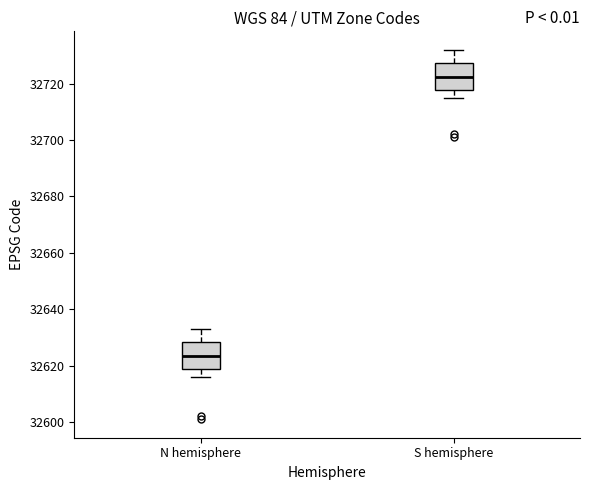

Reading left to right, transcribe this box plot: for each box, give where its median line is, the range the box spans, and where its two whiskers end, as read against the y-axis. The values are not printed on the chart, so give them approximately, as read against the axis.

N hemisphere: median 32624, box 32618 to 32628, whiskers 32616 to 32634
S hemisphere: median 32722, box 32718 to 32728, whiskers 32716 to 32732